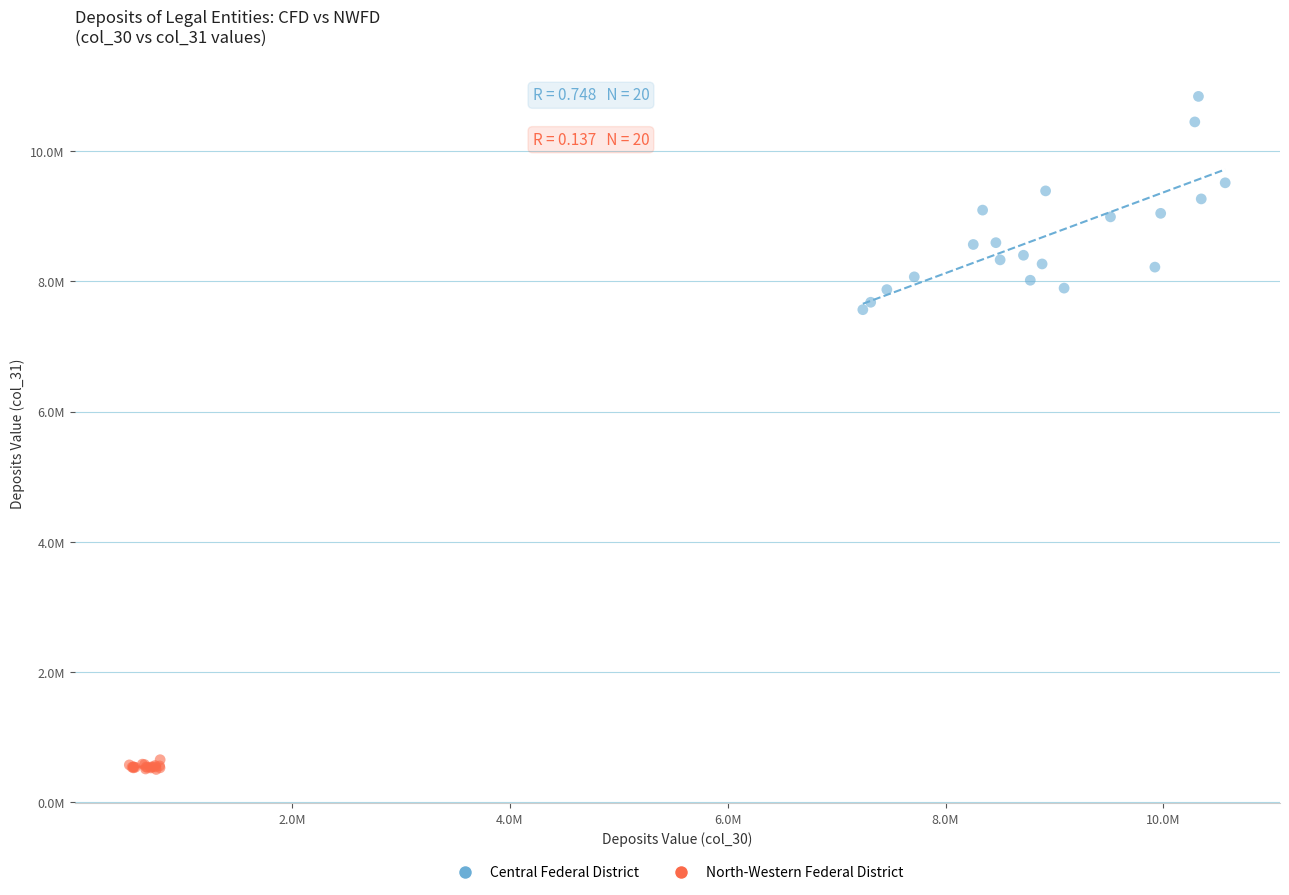

Which series contains the highest Y value?

Central Federal District